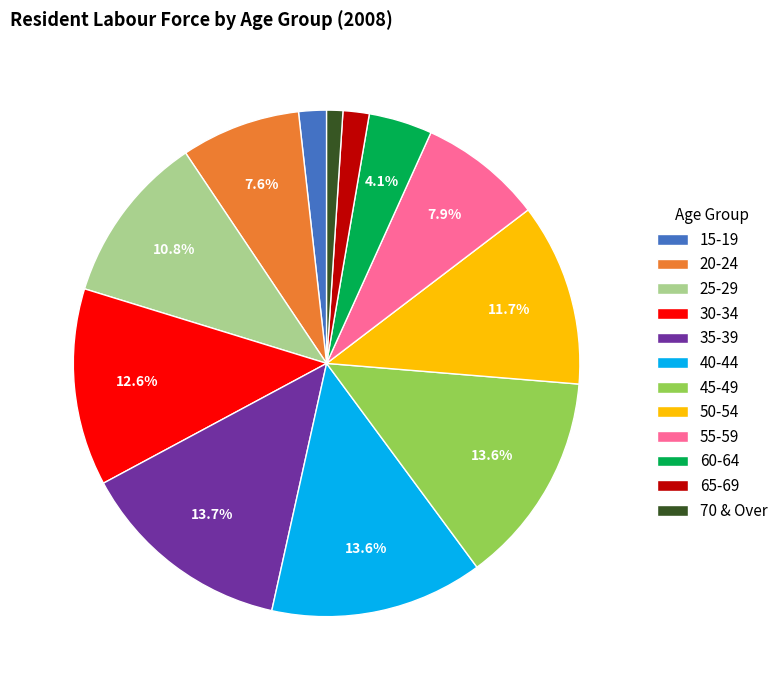

What percentage is the 20-24 slice, to the nearest percent?

8%